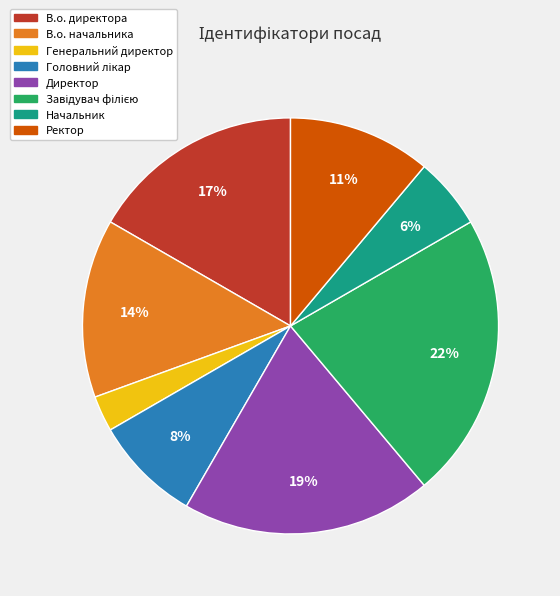

Count the number of slices in the pie.

8